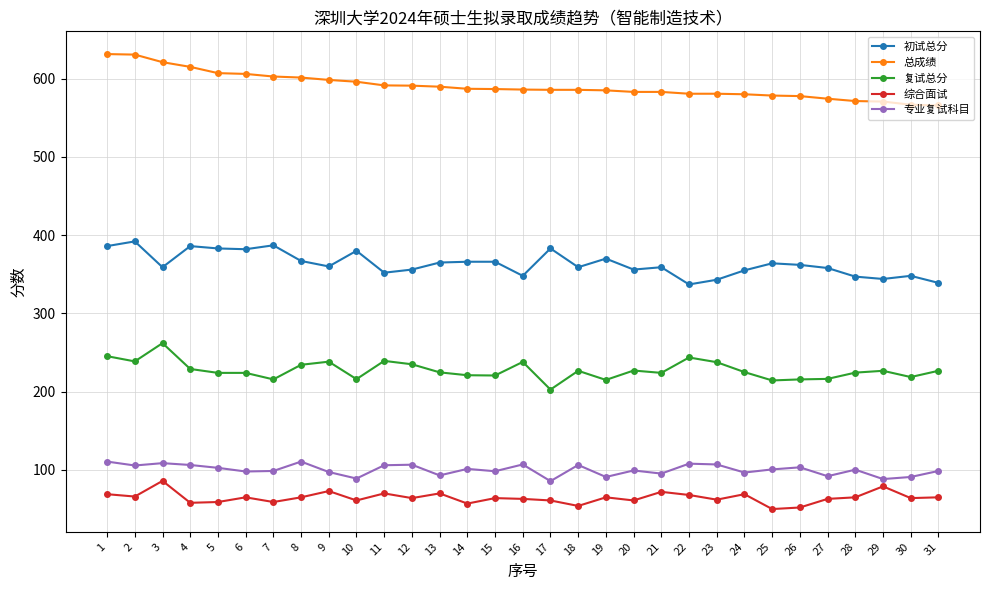

Is it true that 复试总分 equals 75.9 at 9?

False